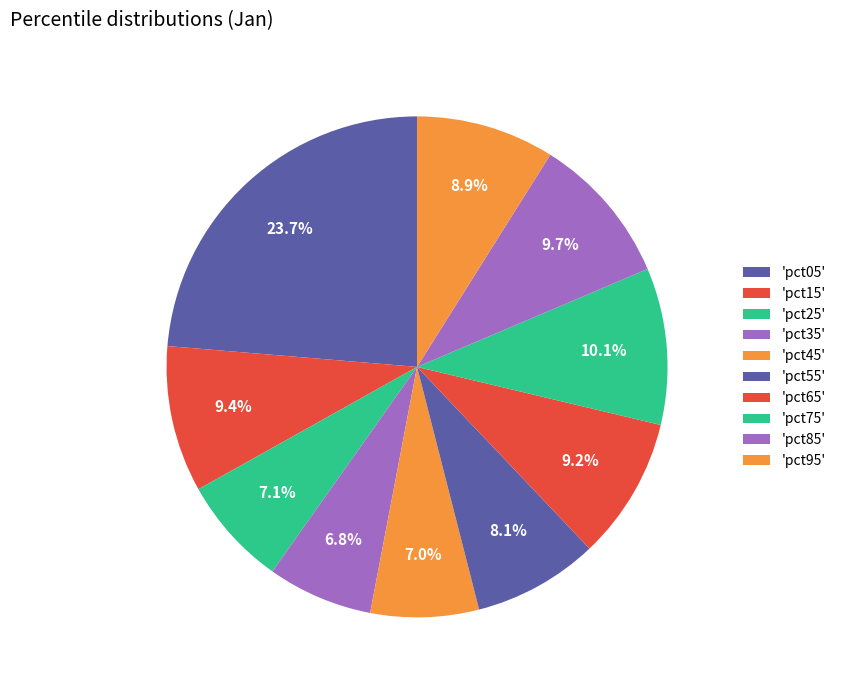

How many segments does this pie chart have?

10